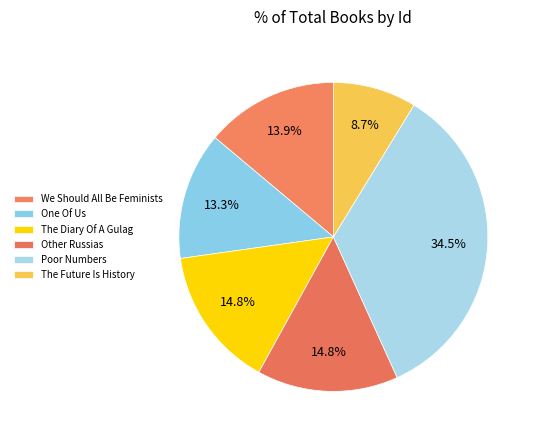

To the nearest percent, what is the difference between the largest and smallest slice percentages?

26%